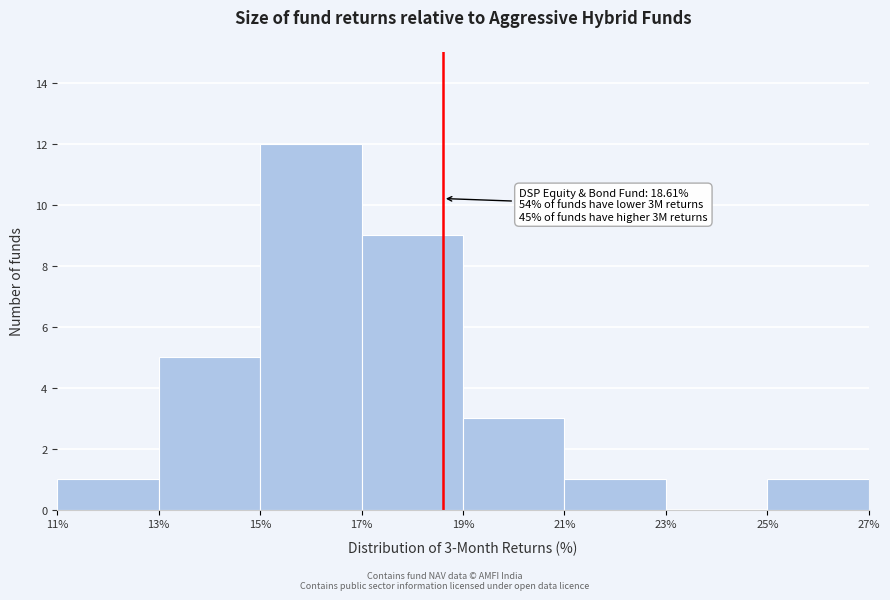

Over which range of the x-axis is the bar tallest?

15% to 17%